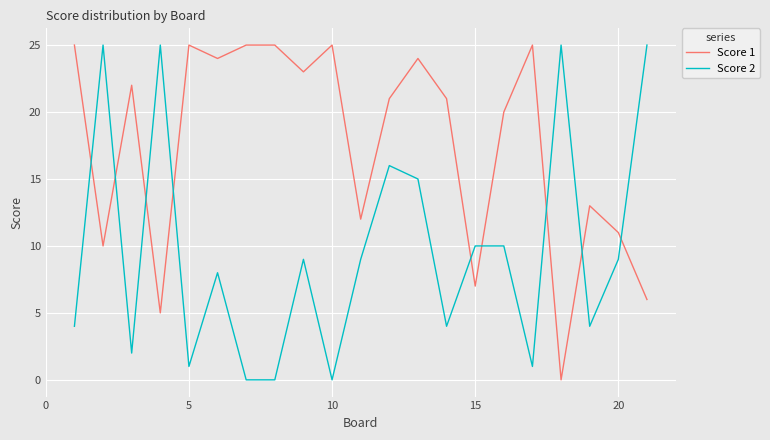

What is the difference between the maximum and minimum values in the Score 2 series?

25